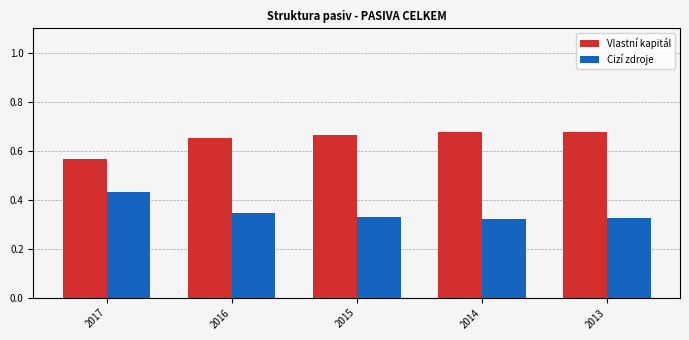

What is the difference between the maximum and minimum values in the Vlastní kapitál series?

0.1